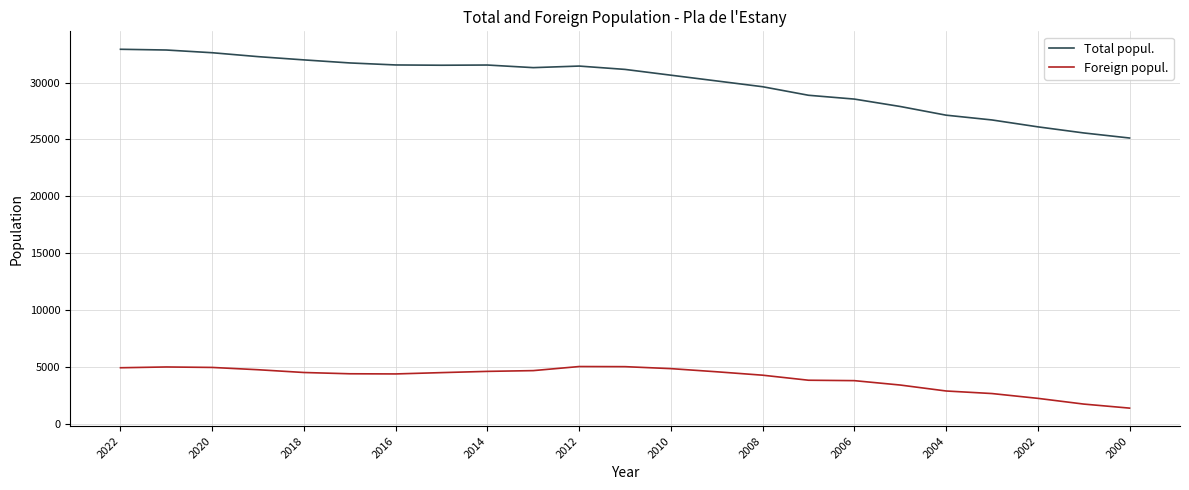

Which series has the widest spread of values?

Total popul.